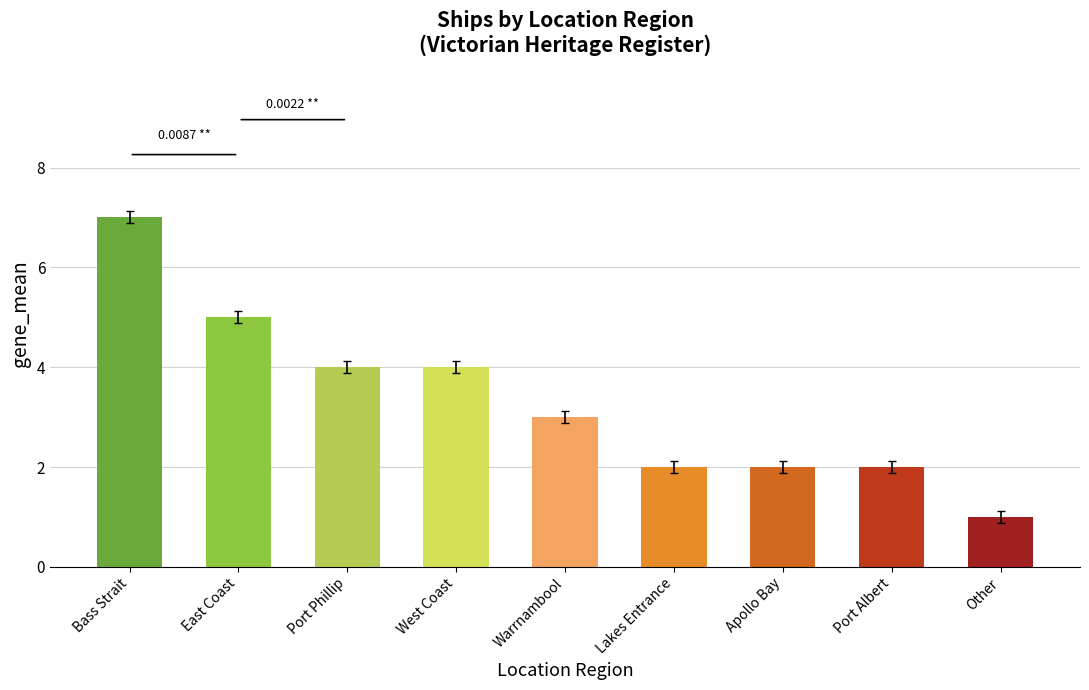

Between Apollo Bay and West Coast, which is larger?

West Coast